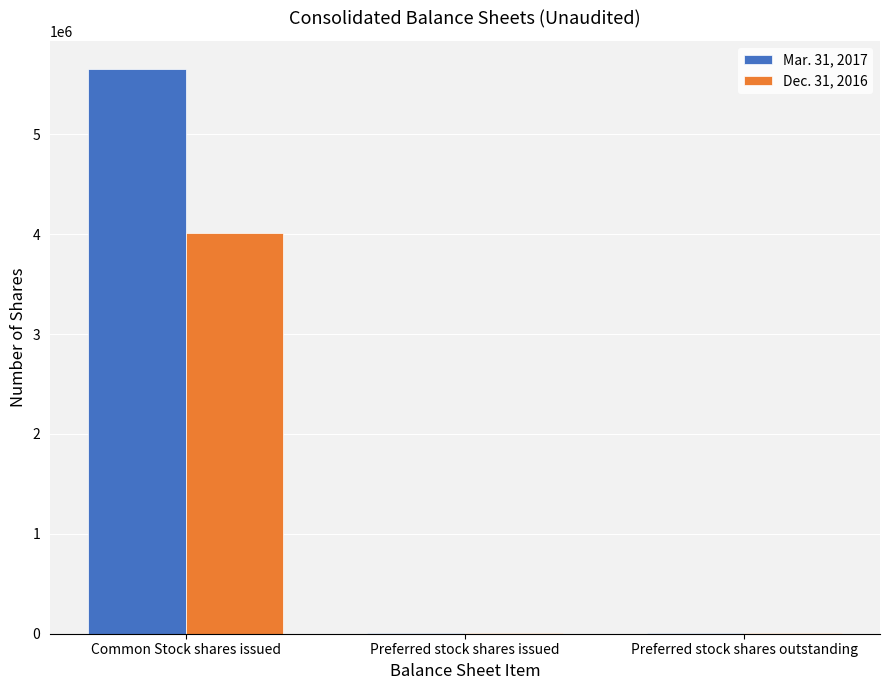

Is it true that Dec. 31, 2016 equals 2022345 at Common Stock shares issued?

False